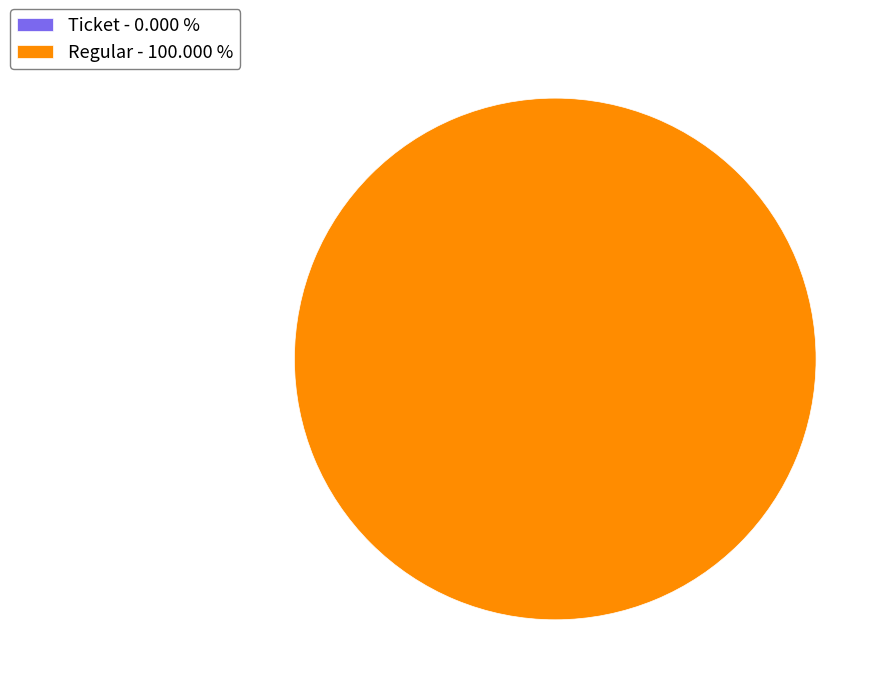

To the nearest percent, what portion does Regular represent?

100%